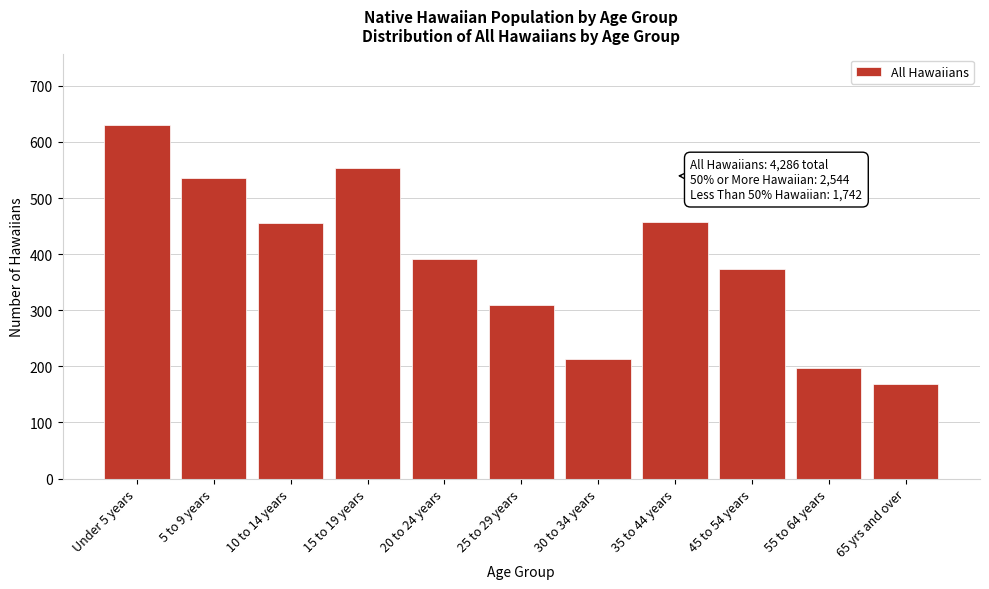

What is the average value?

390